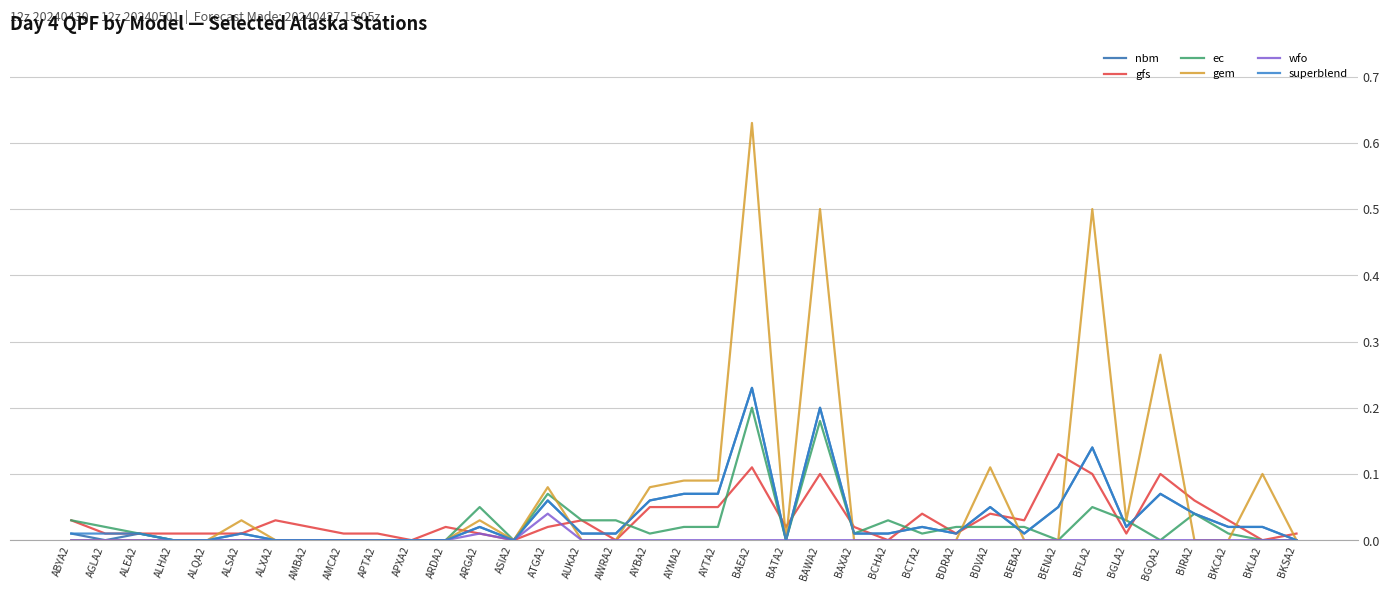

How many interior local peaks does the superblend series have?

9